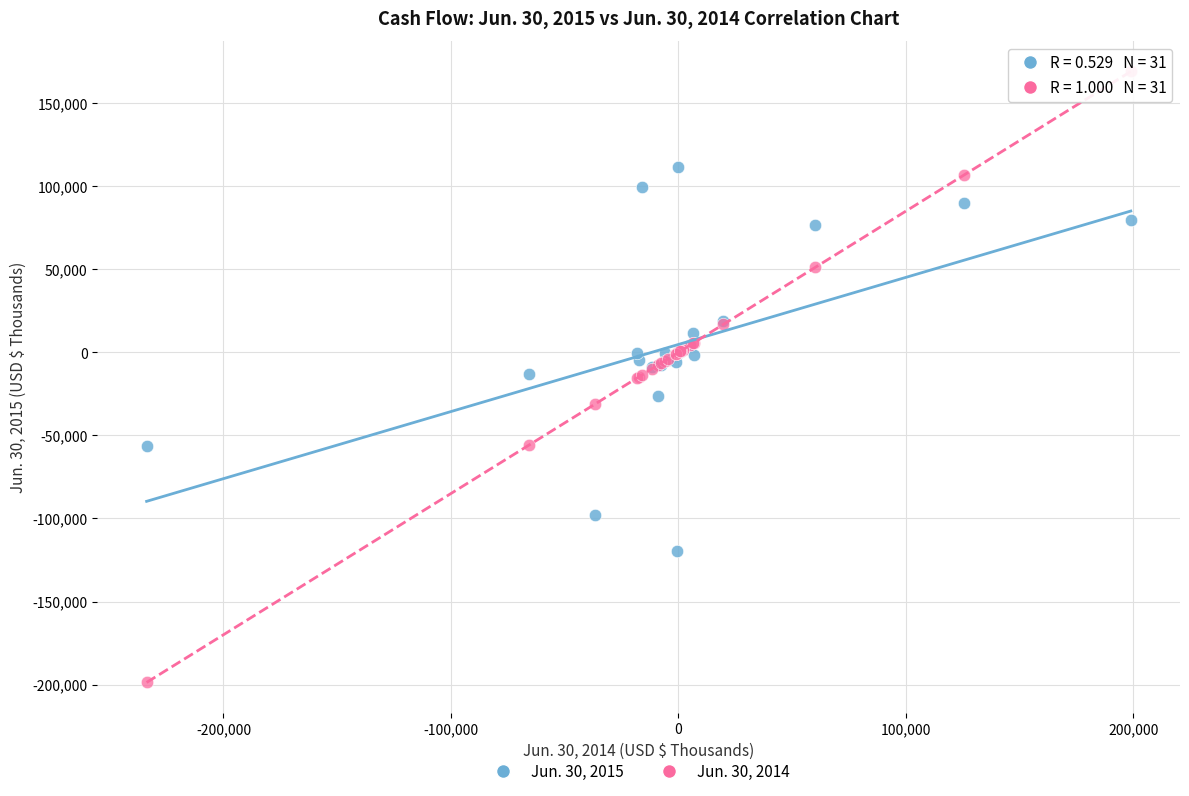

What is the X range (max minus min) for the scatter plot?

432762.0